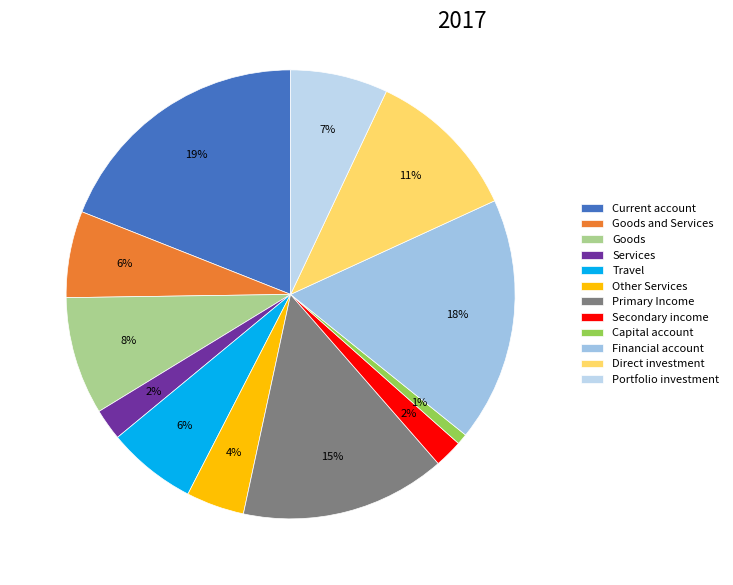

How many segments does this pie chart have?

12